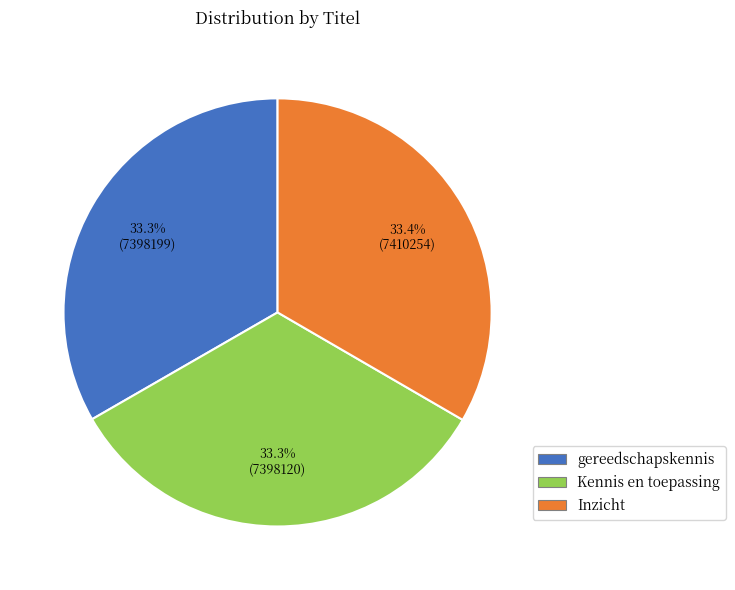

Combined, do Inzicht and gereedschapskennis account for over 50%?

Yes